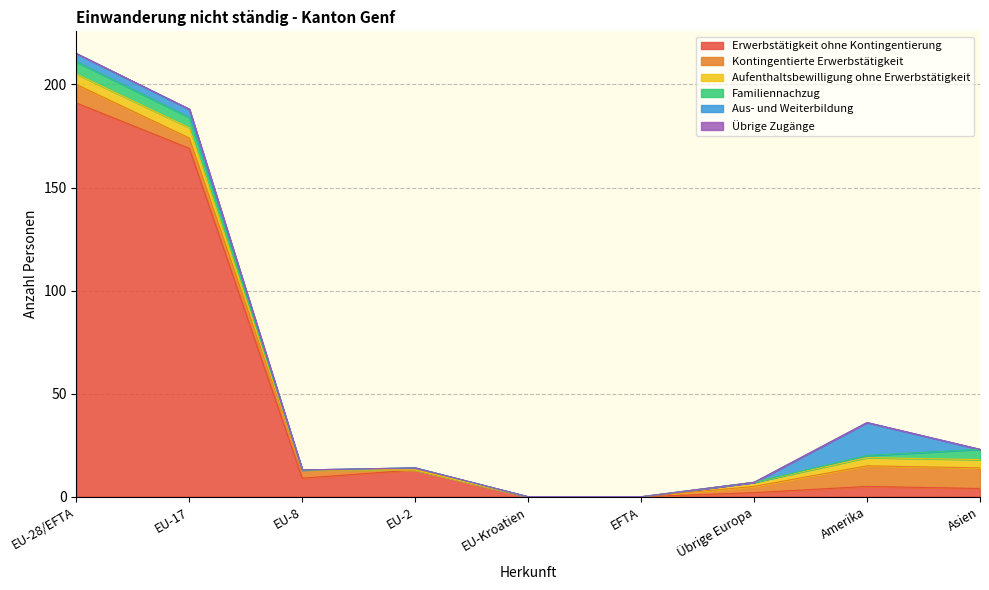

What is the difference between the maximum and minimum values in the Familiennachzug series?

6